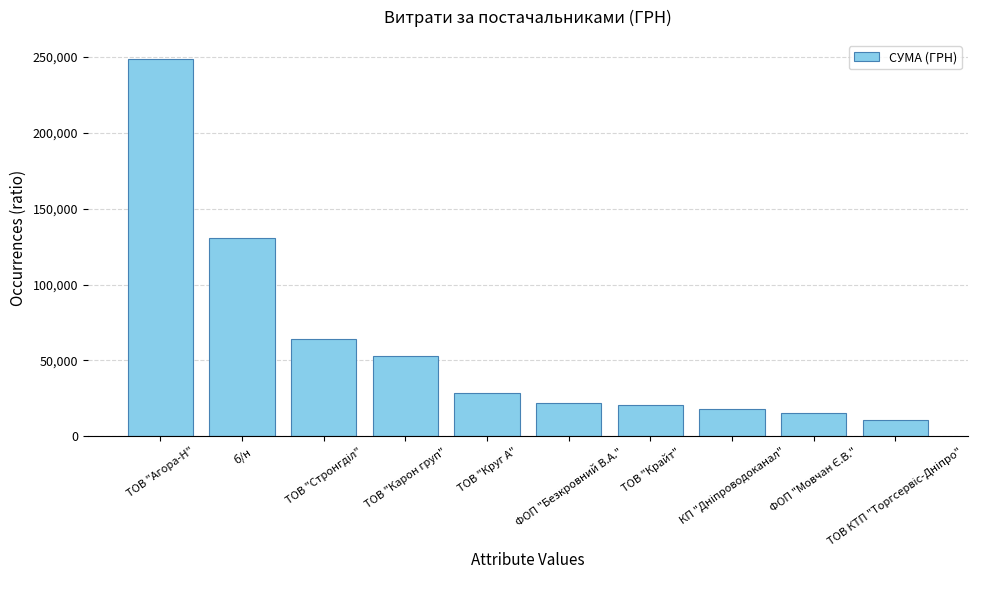

What is the value of the 5th bar from the left?

28784.0